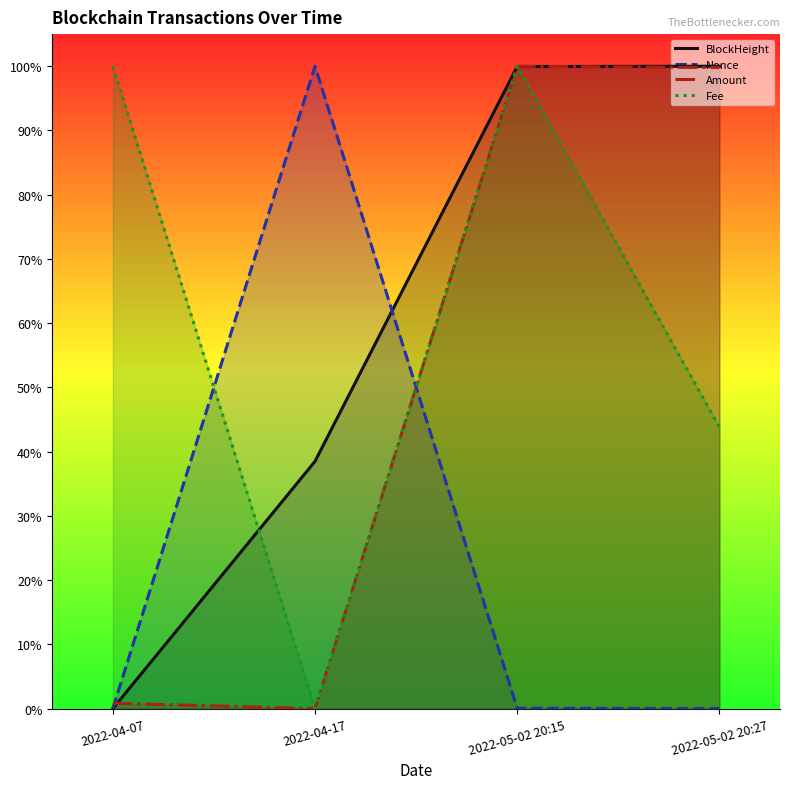

Reading right to left, transcribe all the data shown in this chart.

BlockHeight: 1.0	1.0	0.4	0.0
Nonce: 0.0	0.0	1.0	0.0
Amount: 1.0	1.0	0.0	0.0
Fee: 0.4	1.0	0.0	1.0